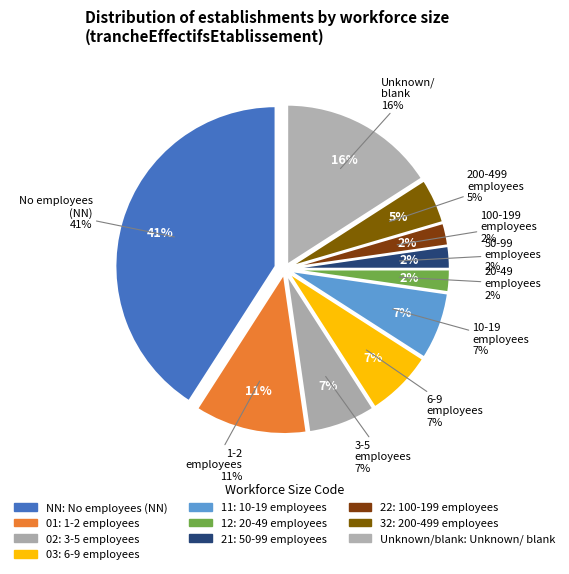

Is there any slice that represents more than half of the pie?

No